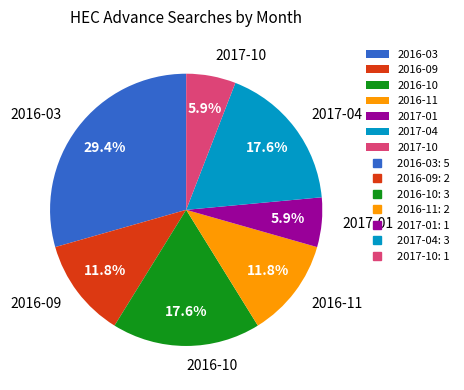

What is the largest slice in the pie chart?

2016-03